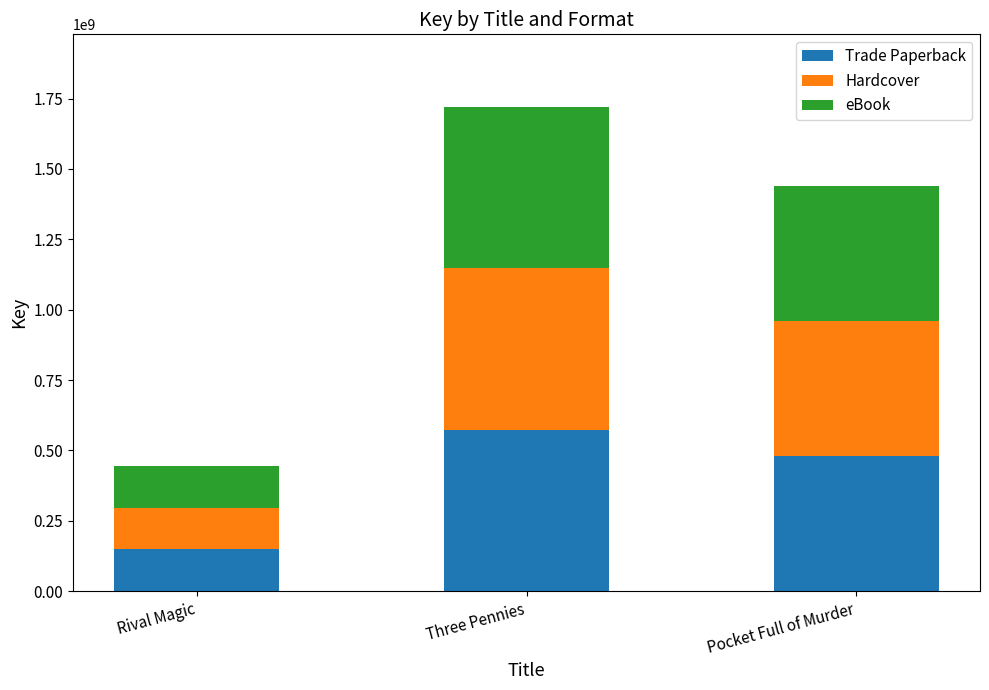

What is the lowest value of the Trade Paperback series?

148214810